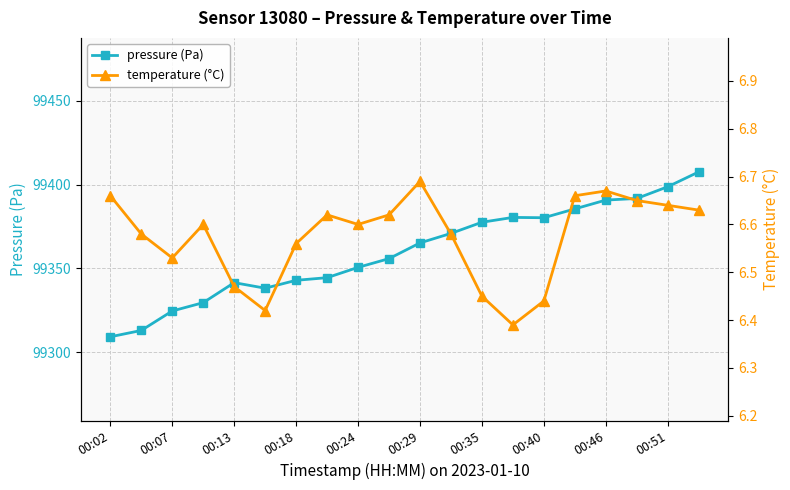

The value of pressure (Pa) at 00:18 is 60552.1. True or false?

False